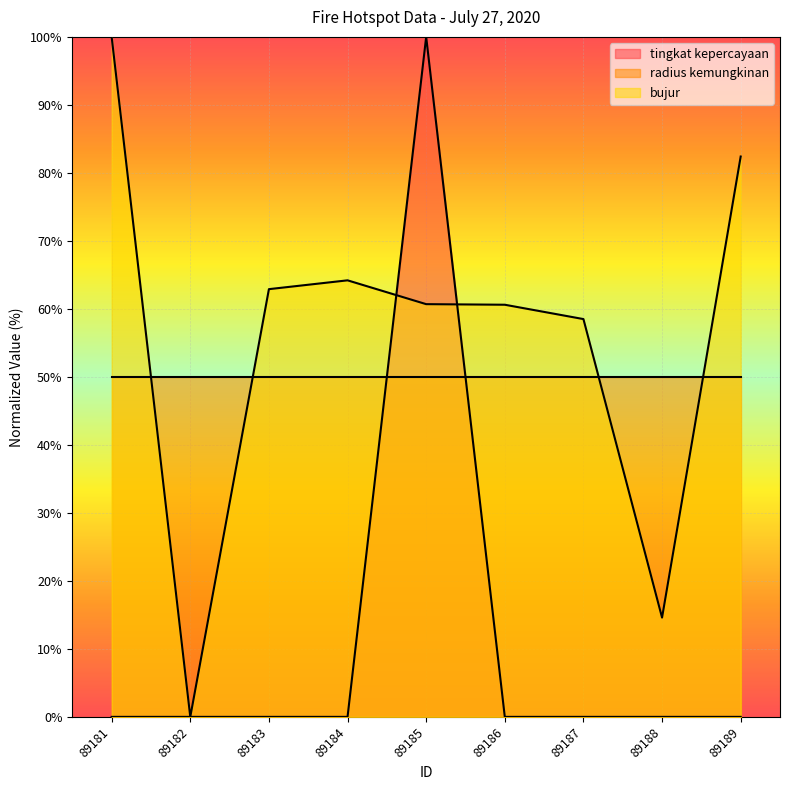

Between which two adjacent categories do bujur and radius kemungkinan first intersect?

89181 and 89182